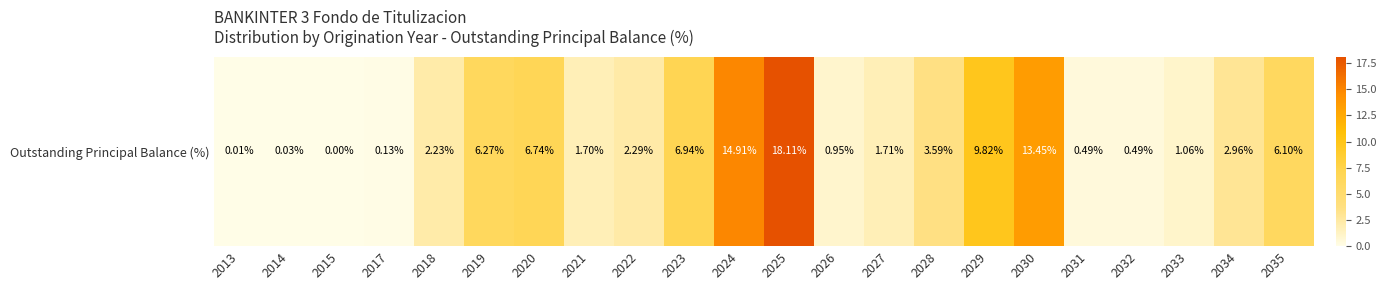

Which category has the lowest value across all series?

2015